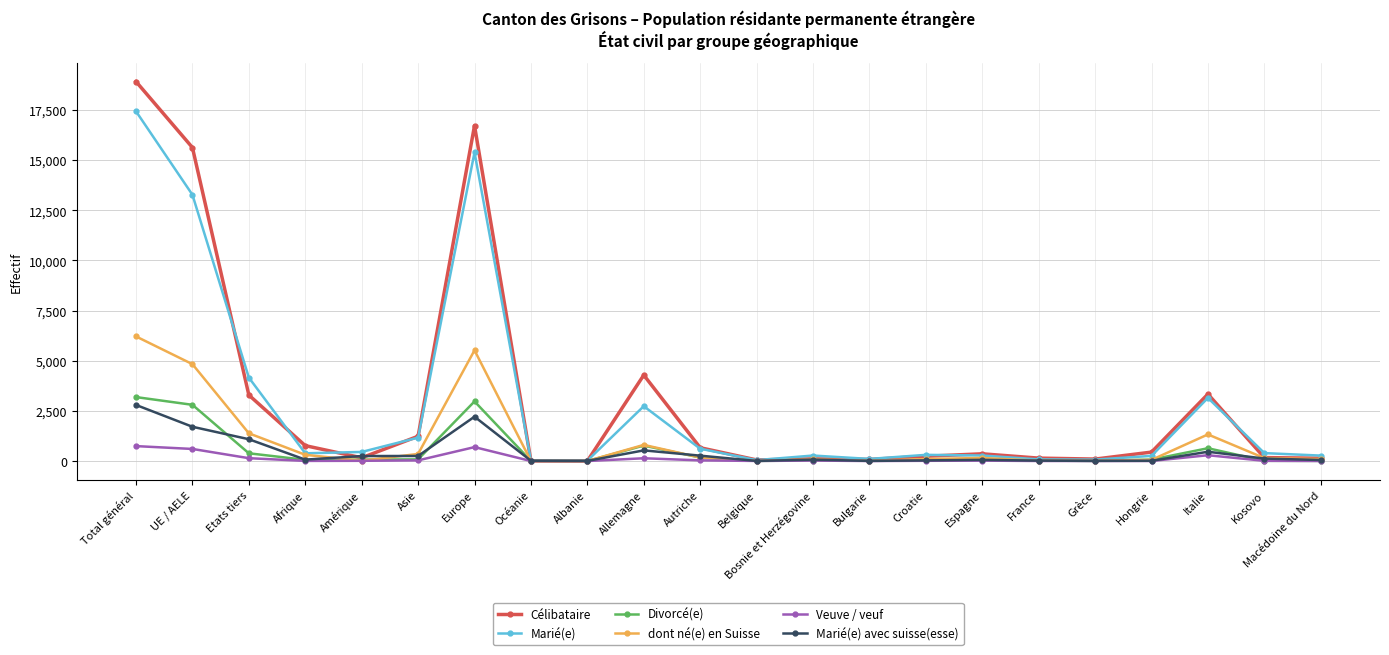

At how many categories does at least one series exceed 12385?

3